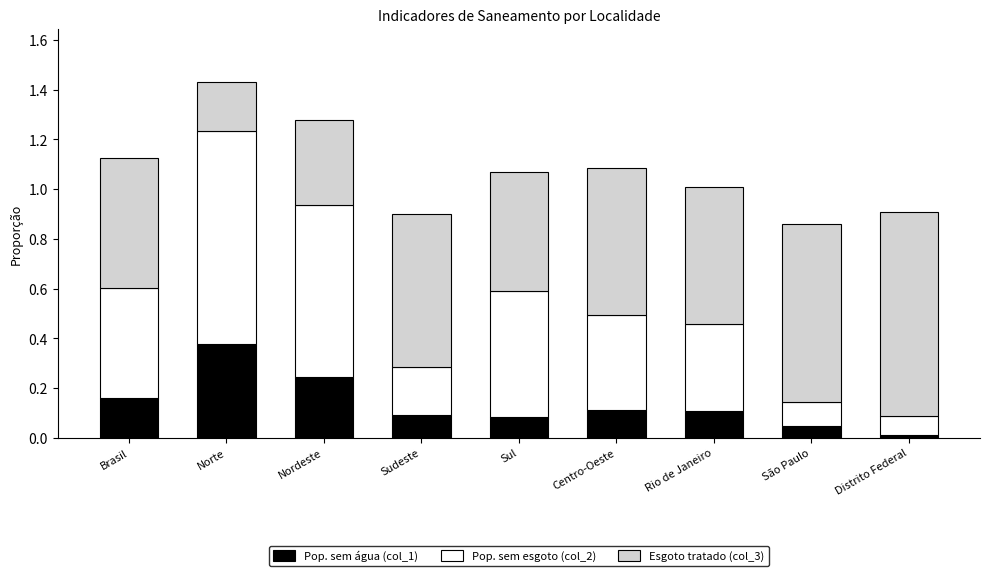

Does the chart contain stacked bars?

Yes